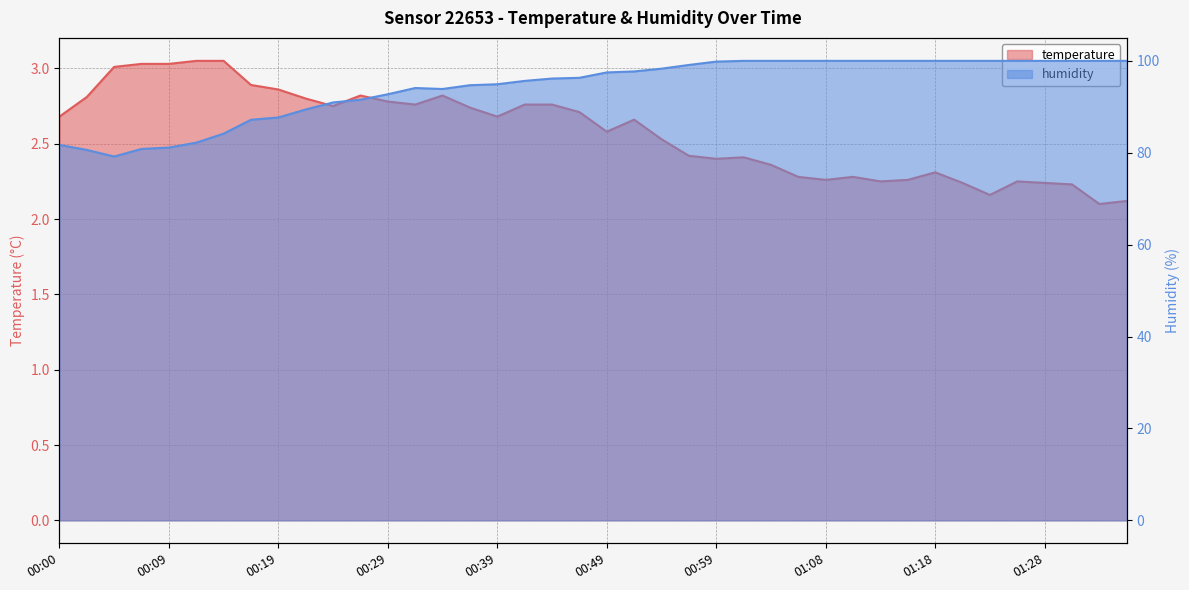

At which category is the sum across all series the highest?

01:01